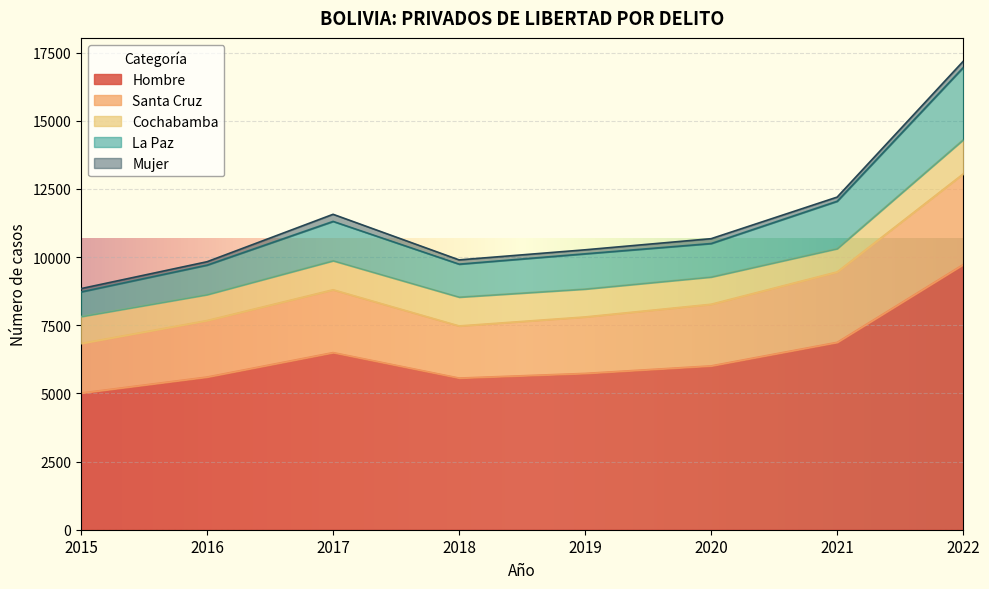

Which category has the highest value across all series?

2022